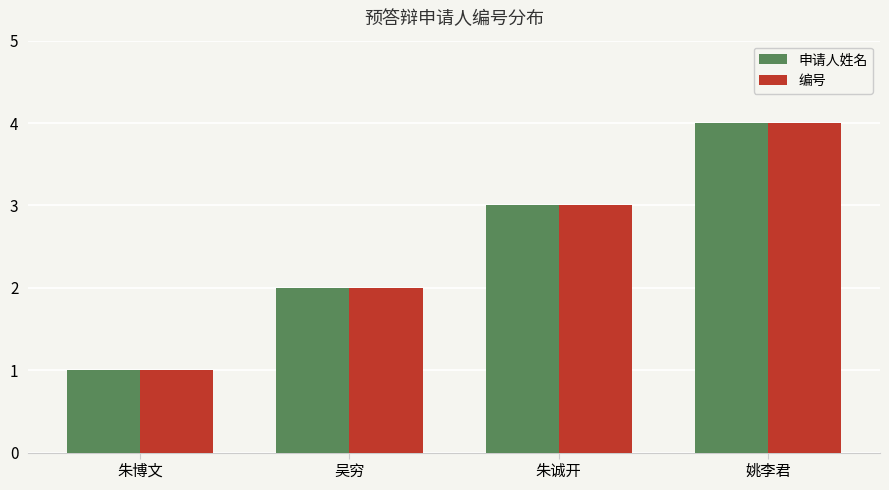

List the labels in order of 申请人姓名 value, largest first.

姚李君, 朱诚开, 吴穷, 朱博文